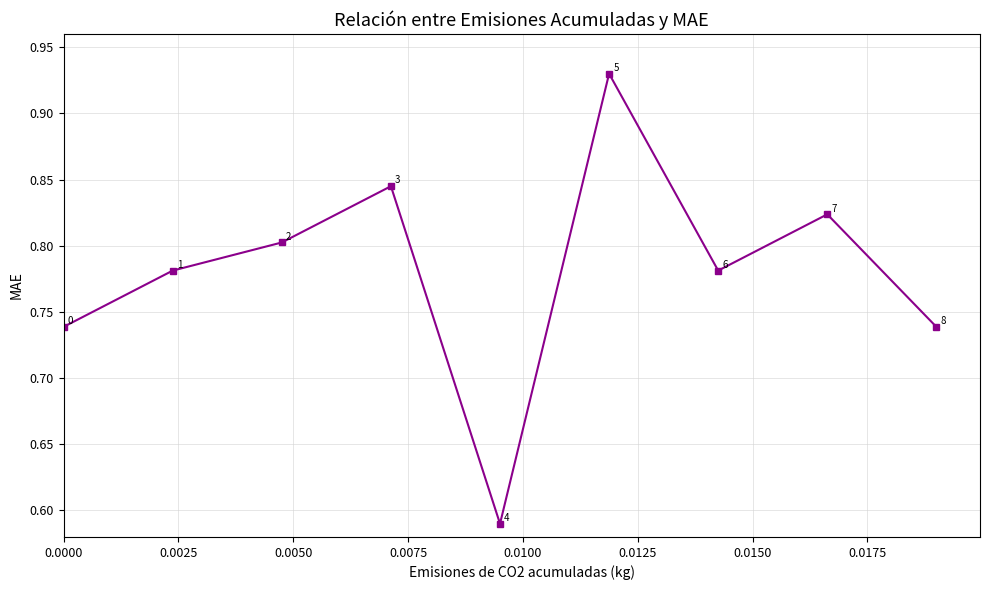

How many points are lower than both their immediate neighbors (excluding endpoints)?

2